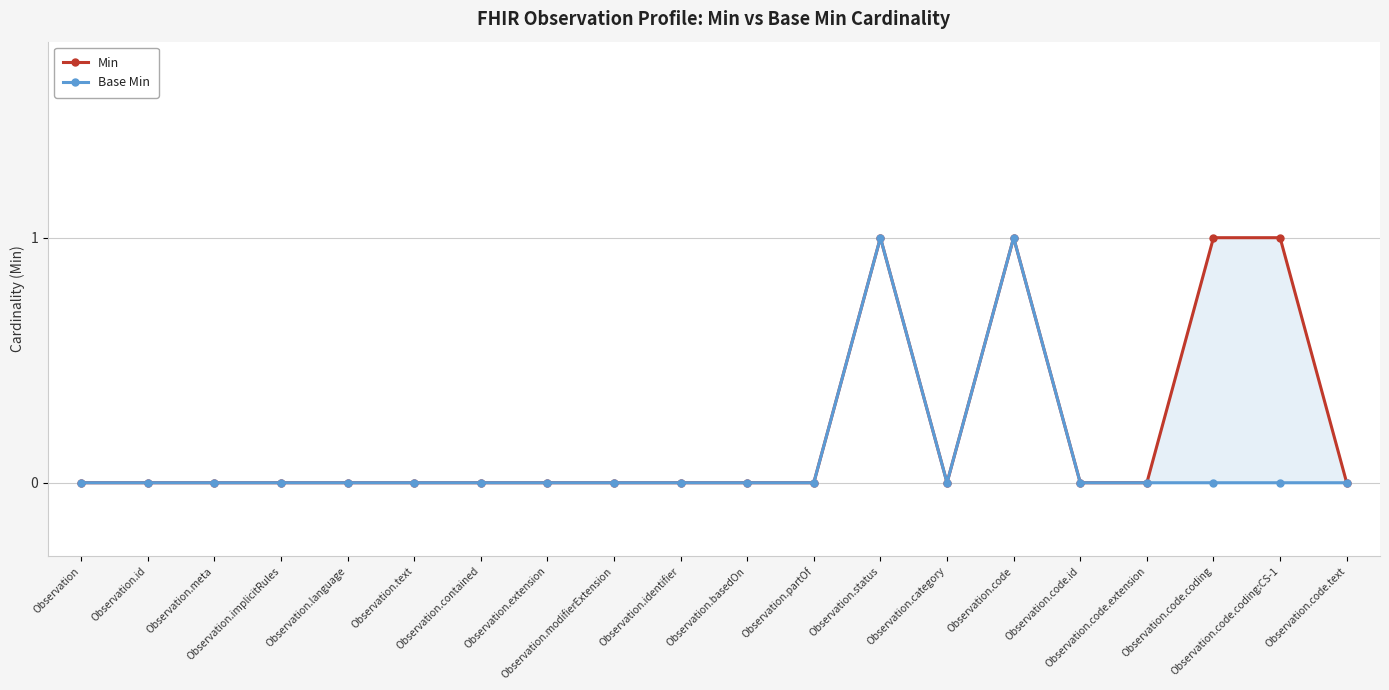

The value of Base Min at Observation.code.id is 1. True or false?

False